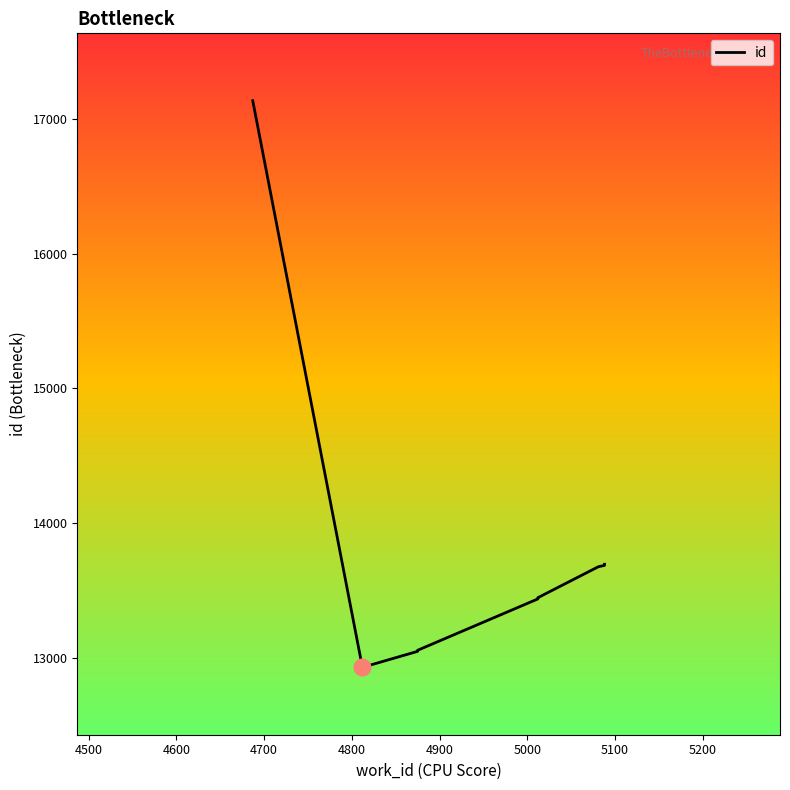

What is the maximum value shown in the chart?

17136